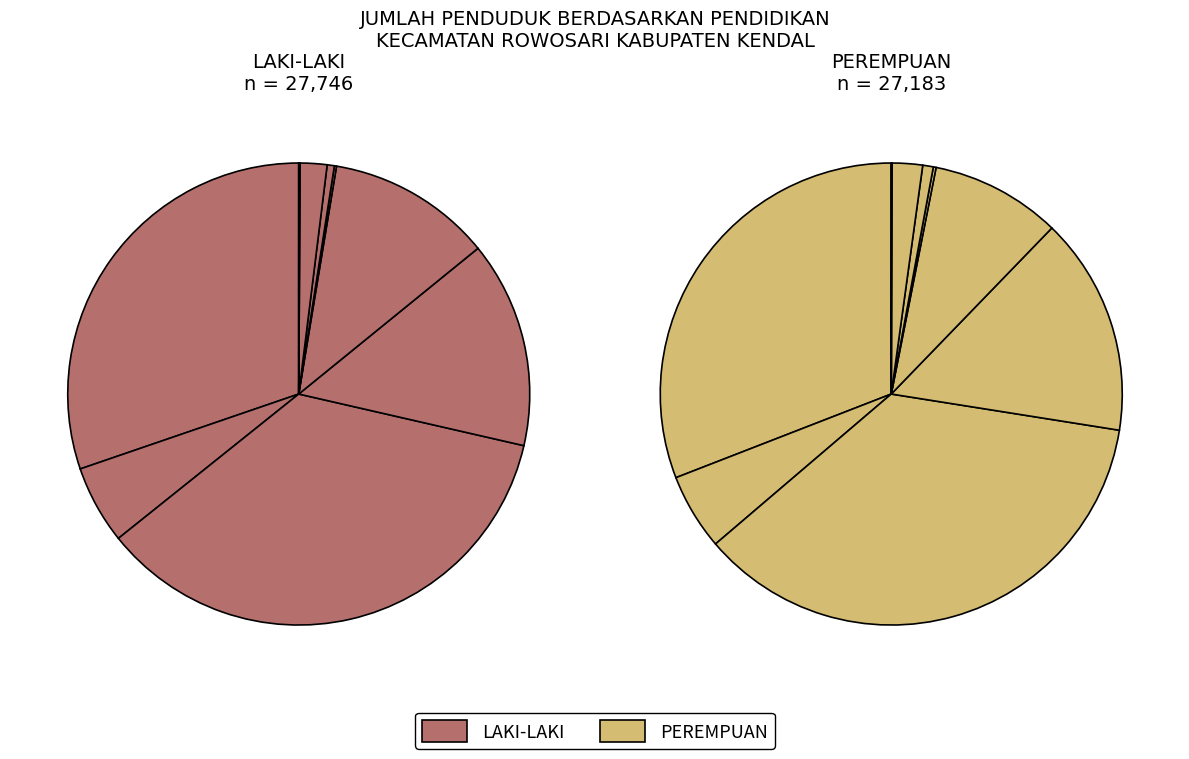

Do Tidak/Belum Sekolah and Diploma I/II together represent more than half of the pie?

No